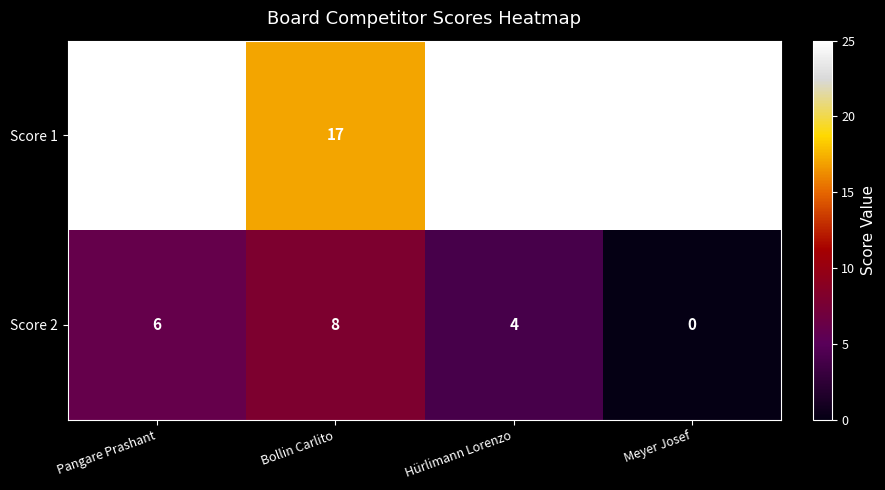

What is the difference between the maximum and minimum values in the Score 1 series?

8